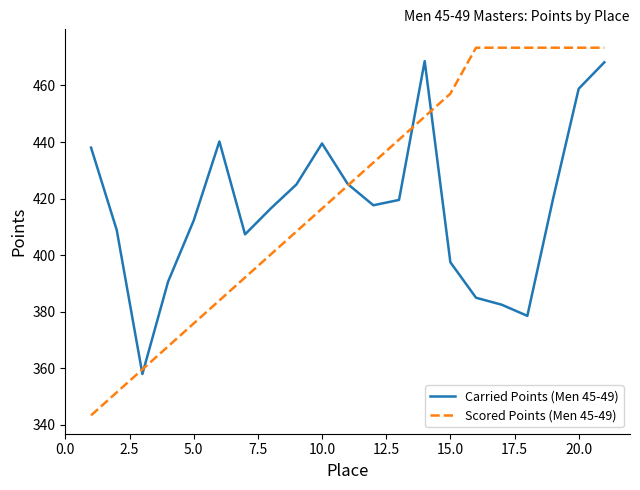

How many interior local peaks does the Carried Points (Men 45-49) series have?

3